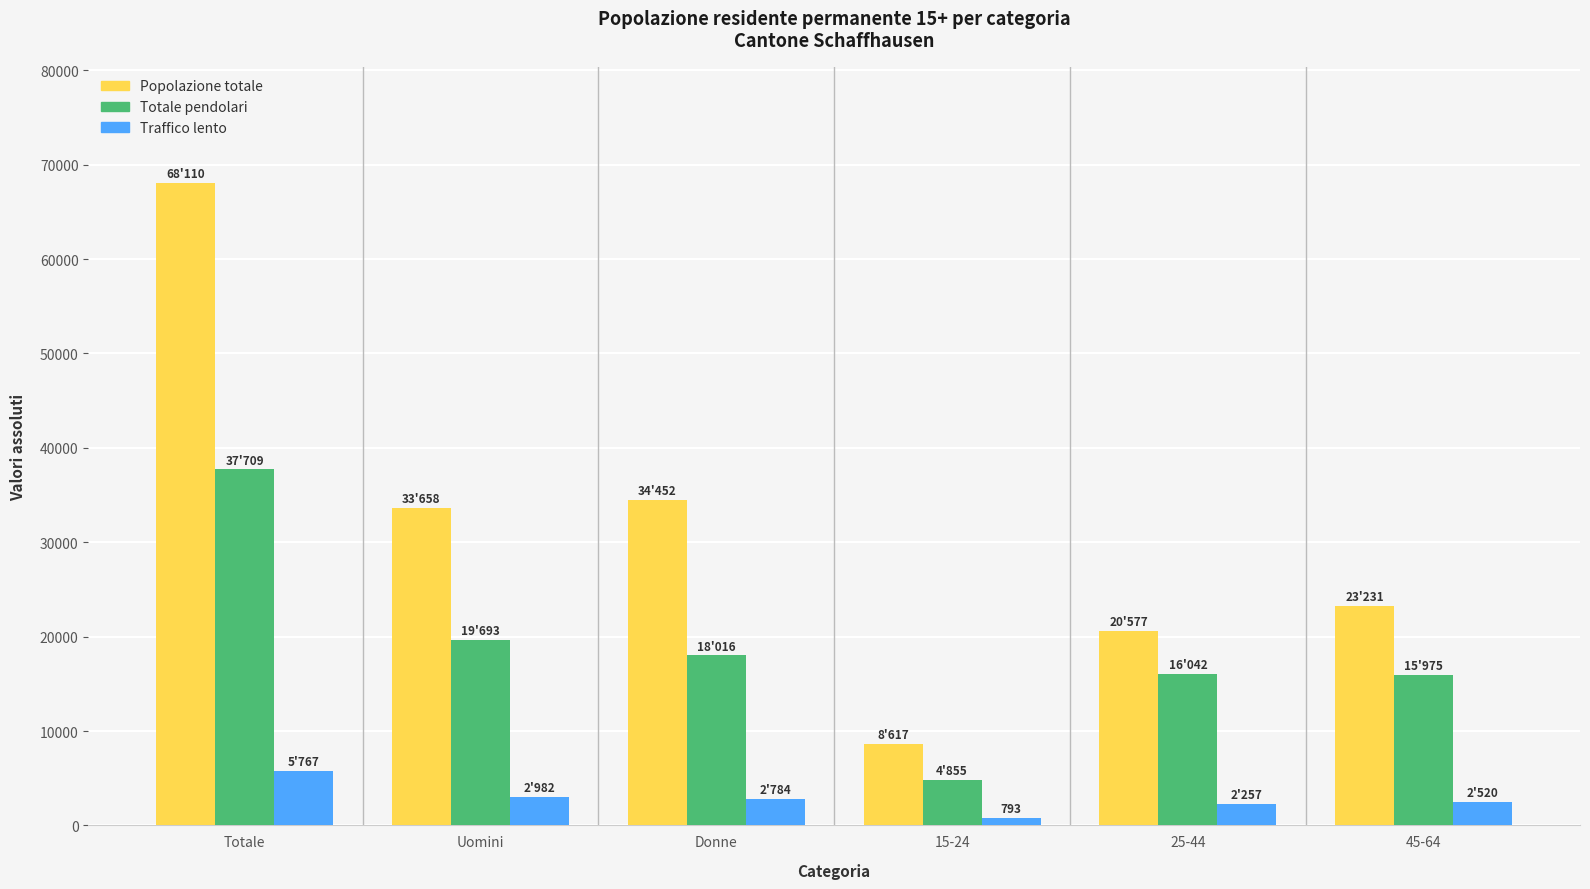

The value of Popolazione totale at Totale is 68110.0. True or false?

True